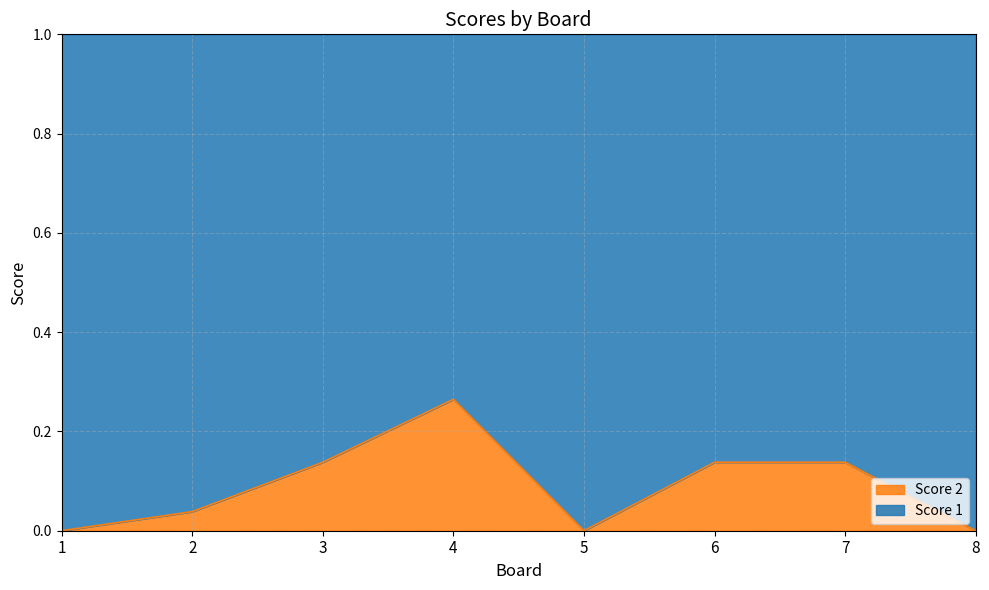

The value at 3 is 0.0. True or false?

False